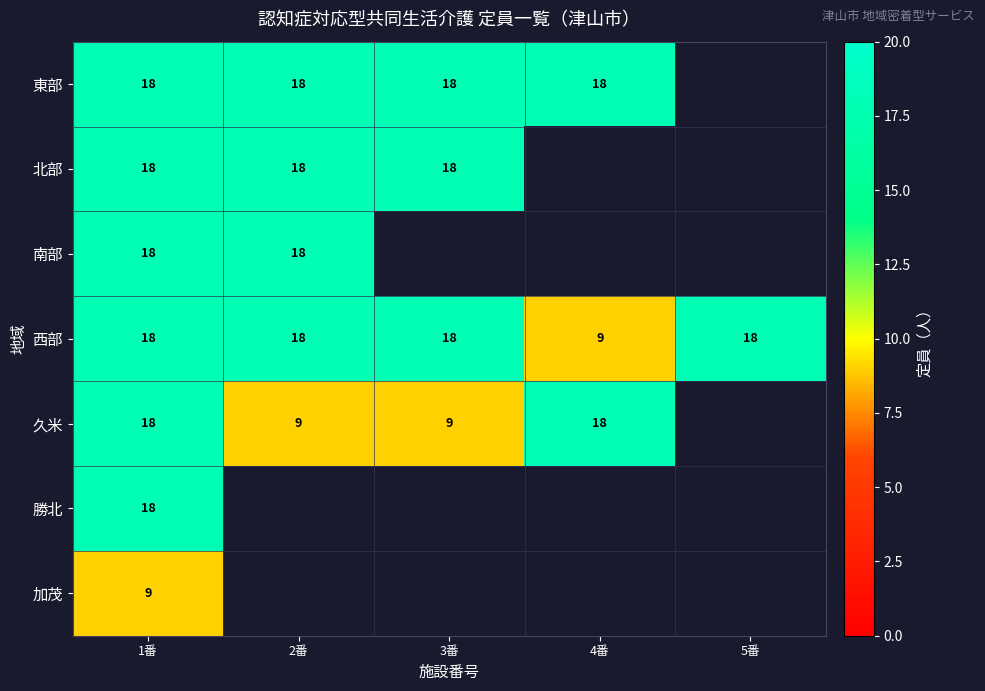

Is the value of 南部 at 2番 greater than the value of 久米 at 3番?

Yes